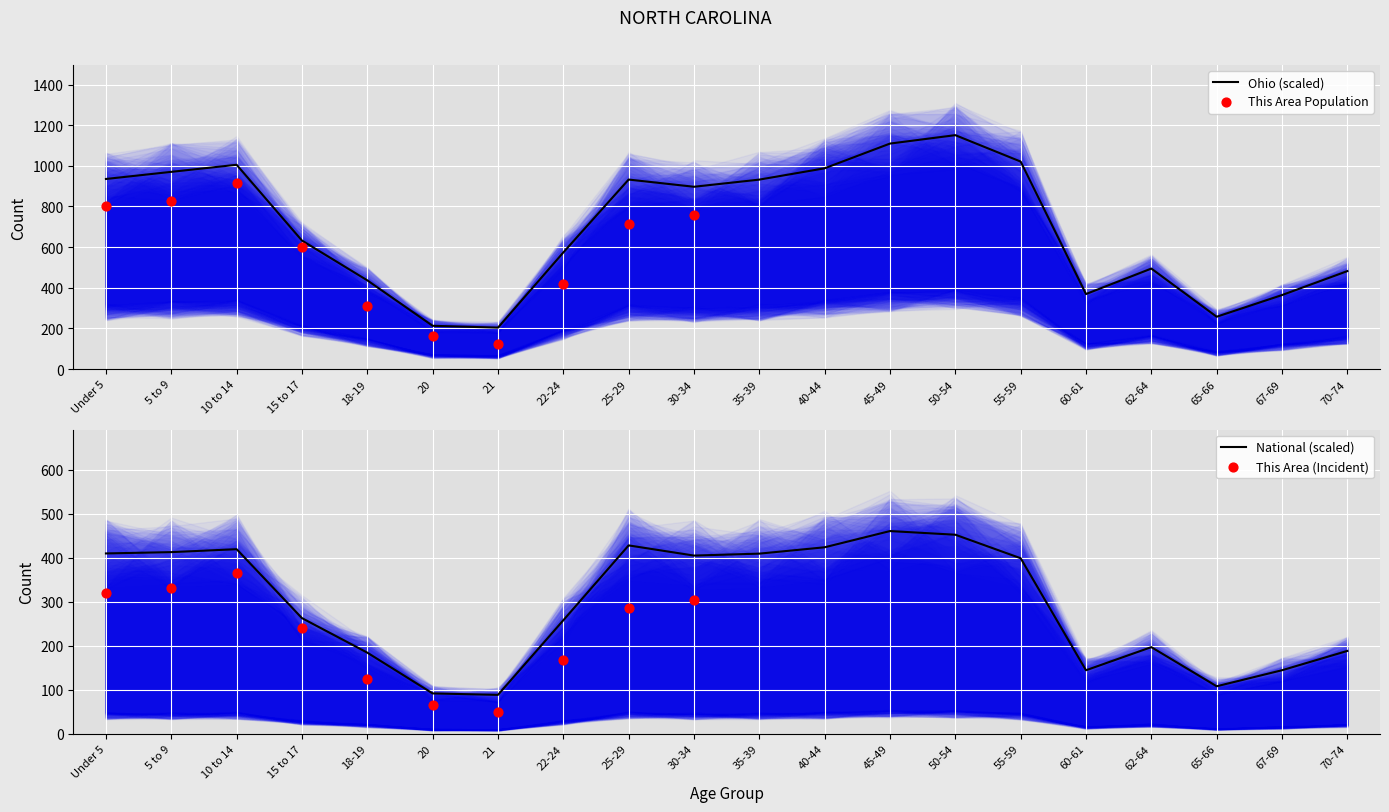

At how many categories does at least one series exceed 1143?

1